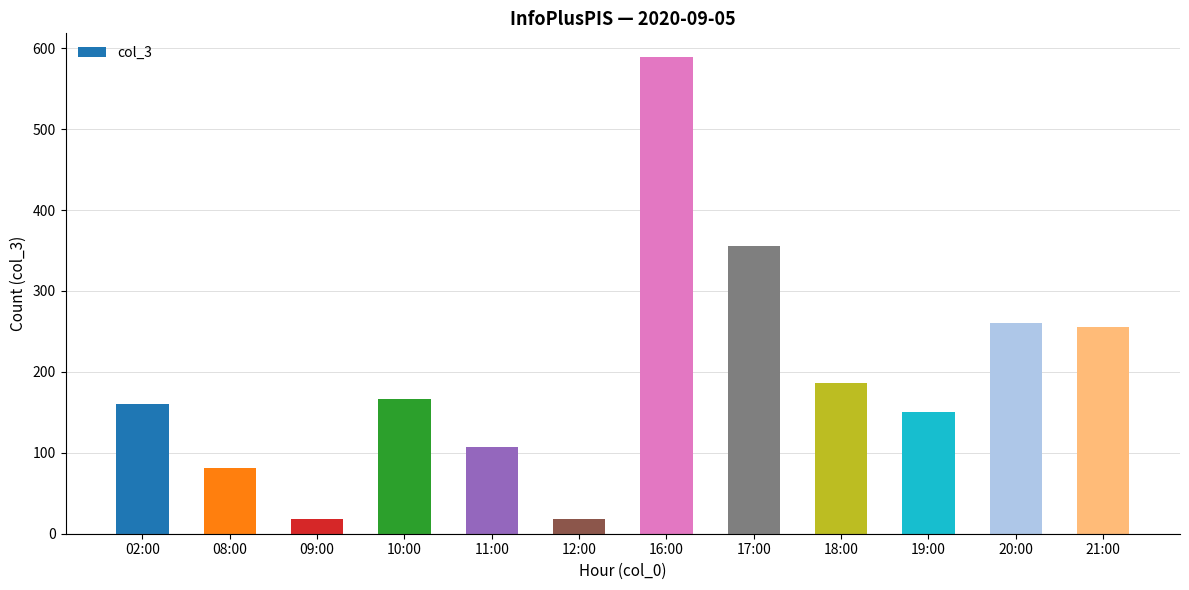

The chart shows a value of 281 at 10:00. True or false?

False